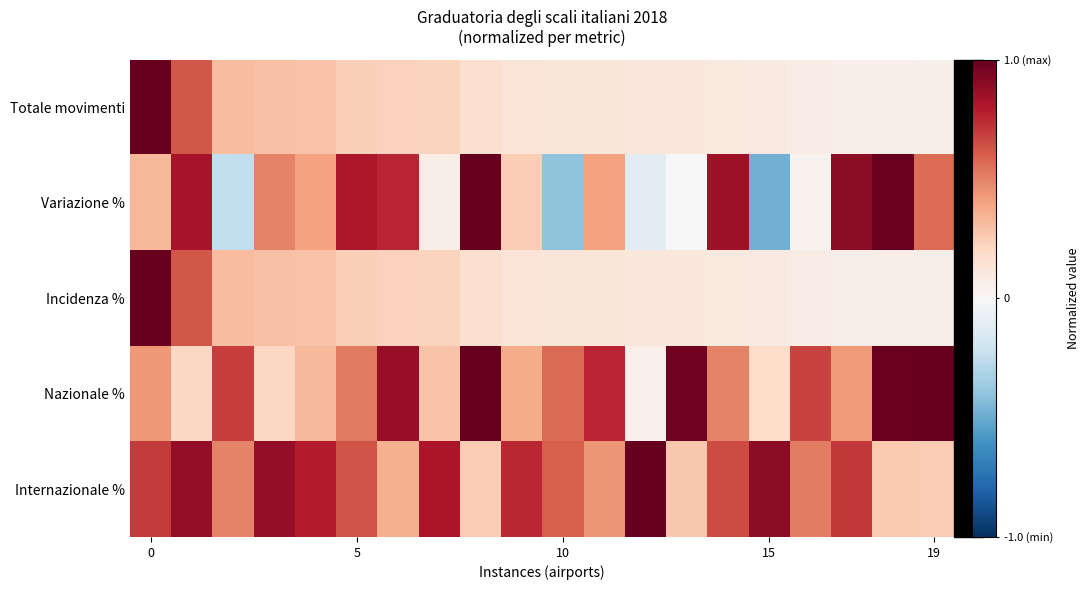

Which series has the largest range (max minus min)?

Variazione %